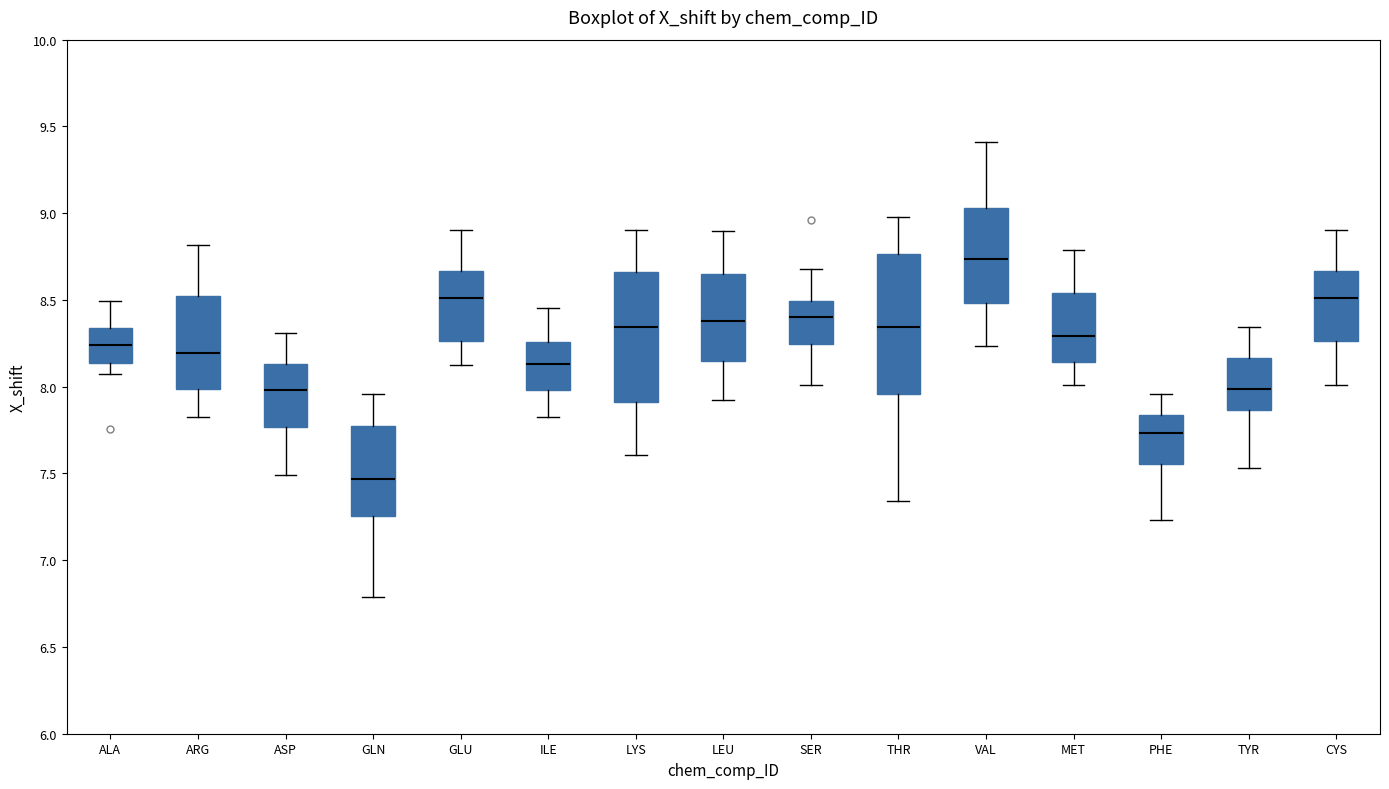

Reading left to right, read every box against the y-axis: the position of its median line, the range the box covers, and the ends of its whiskers. The values are not printed on the chart, so give them approximately, as read against the axis.

ALA: median 8.25, box 8.15 to 8.35, whiskers 8.05 to 8.50
ARG: median 8.20, box 8.00 to 8.50, whiskers 7.80 to 8.80
ASP: median 8.00, box 7.75 to 8.15, whiskers 7.50 to 8.30
GLN: median 7.45, box 7.25 to 7.75, whiskers 6.80 to 7.95
GLU: median 8.50, box 8.25 to 8.65, whiskers 8.10 to 8.90
ILE: median 8.15, box 8.00 to 8.25, whiskers 7.80 to 8.45
LYS: median 8.35, box 7.90 to 8.65, whiskers 7.60 to 8.90
LEU: median 8.40, box 8.15 to 8.65, whiskers 7.90 to 8.90
SER: median 8.40, box 8.25 to 8.50, whiskers 8.00 to 8.70
THR: median 8.35, box 7.95 to 8.75, whiskers 7.35 to 9.00
VAL: median 8.75, box 8.50 to 9.05, whiskers 8.25 to 9.40
MET: median 8.30, box 8.15 to 8.55, whiskers 8.00 to 8.80
PHE: median 7.75, box 7.55 to 7.85, whiskers 7.25 to 7.95
TYR: median 8.00, box 7.85 to 8.15, whiskers 7.55 to 8.35
CYS: median 8.50, box 8.25 to 8.65, whiskers 8.00 to 8.90